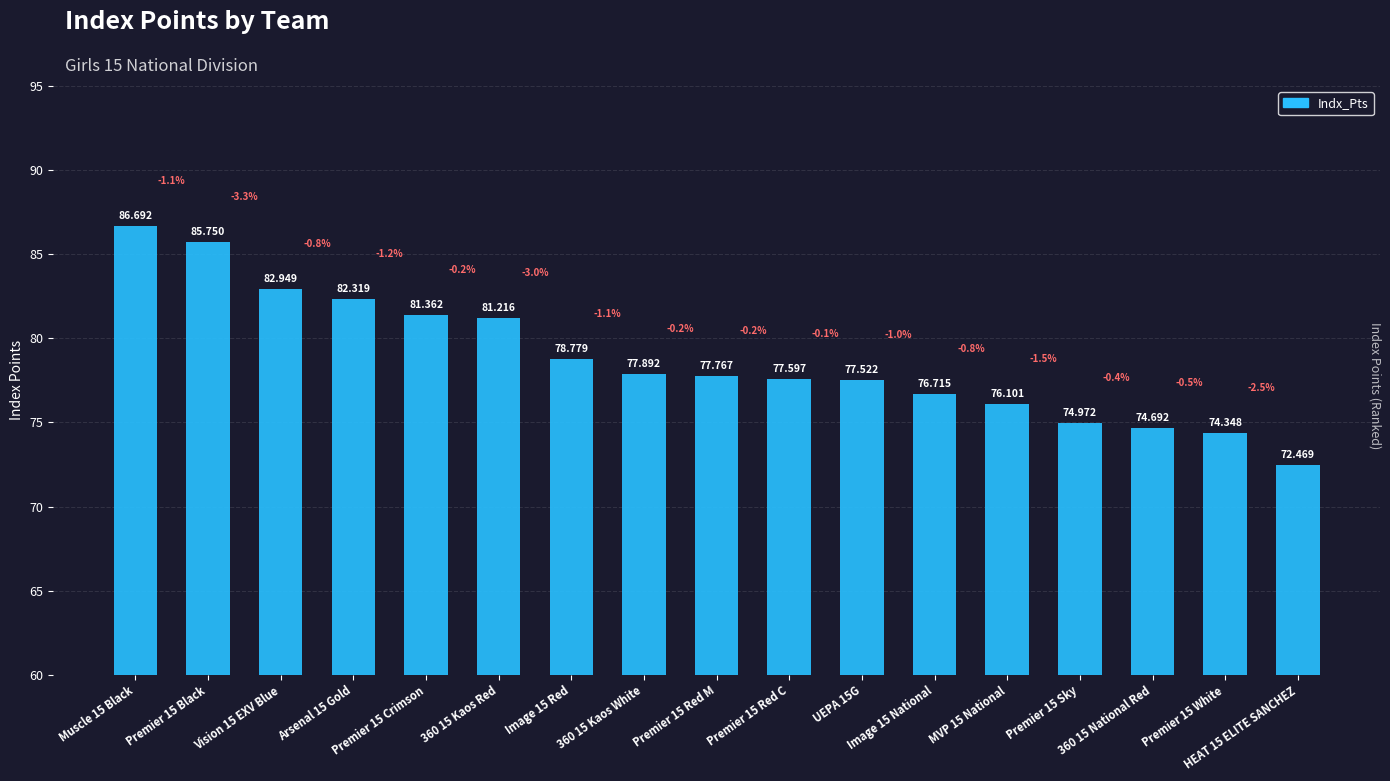

Which label corresponds to the smallest value in the chart?

HEAT 15 ELITE SANCHEZ